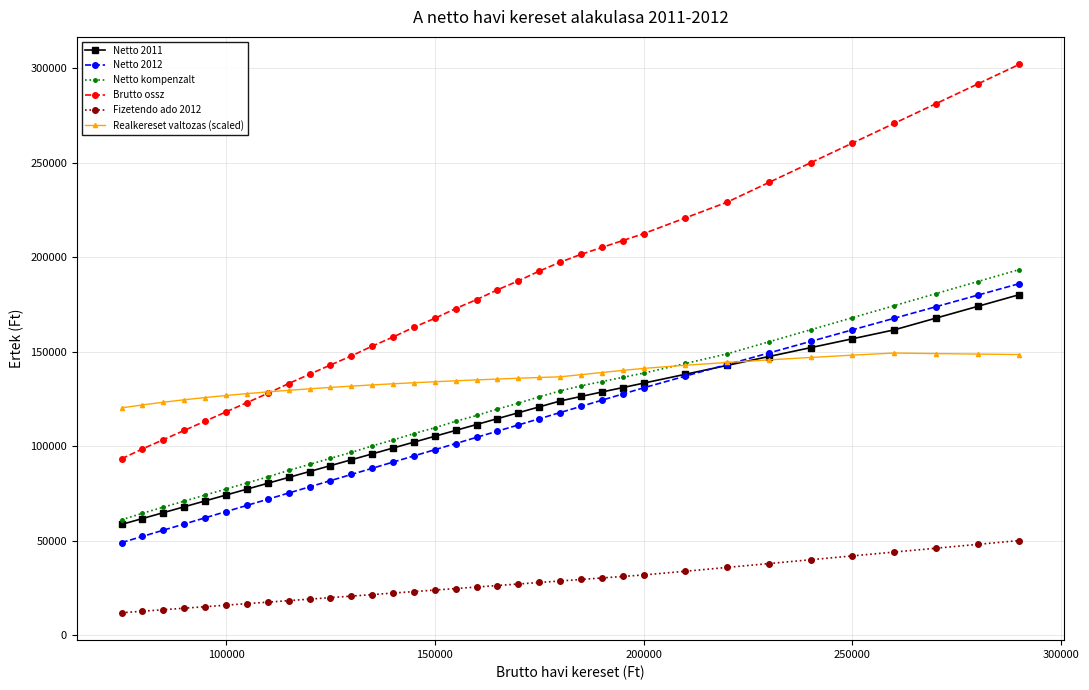

What is the value of the Netto 2012 point at the 35th from the left?

186148.4